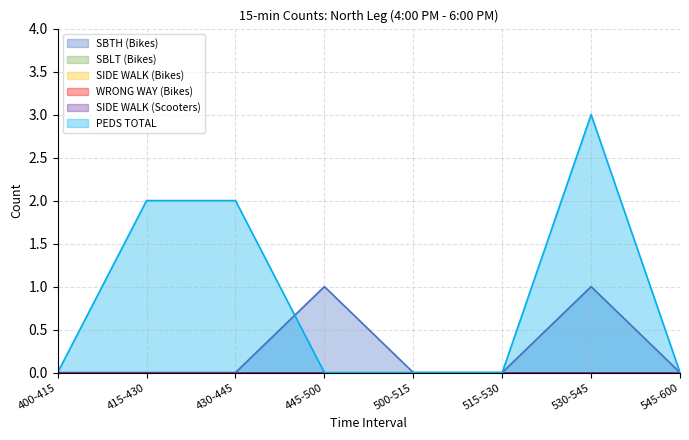

Reading left to right, list all the values displayed in this chart.

SBTH (Bikes): 0	0	0	1	0	0	1	0
SBLT (Bikes): 0	0	0	0	0	0	0	0
SIDE WALK (Bikes): 0	0	0	0	0	0	0	0
WRONG WAY (Bikes): 0	0	0	0	0	0	0	0
SIDE WALK (Scooters): 0	0	0	0	0	0	0	0
PEDS TOTAL: 0	2	2	0	0	0	3	0